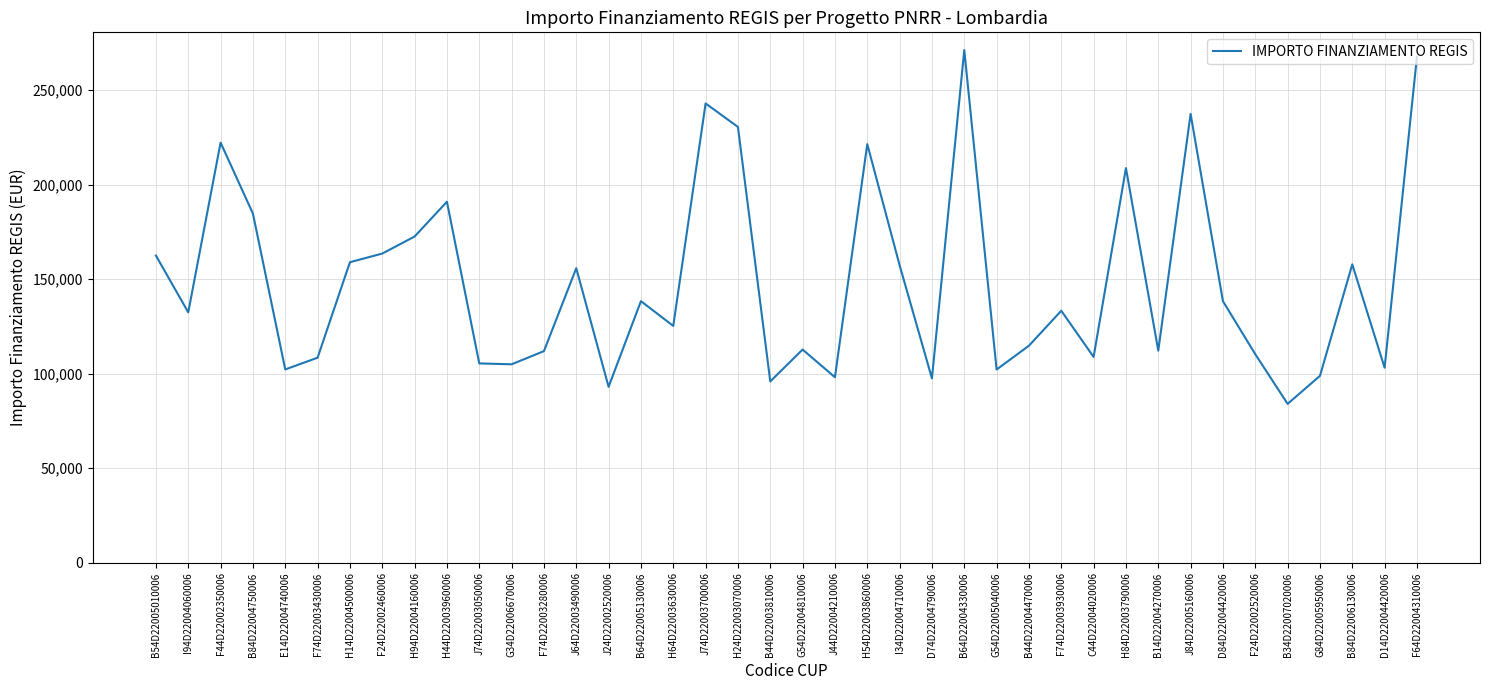

Count the number of values greater than 133243.

20